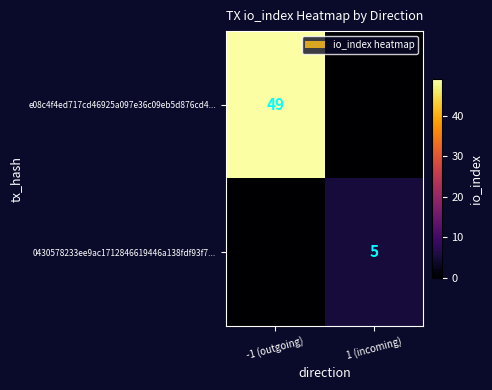

The e08c4f4ed717cd46925a097e36c09eb5d876cd4... series shows 32 at -1 (outgoing). True or false?

False